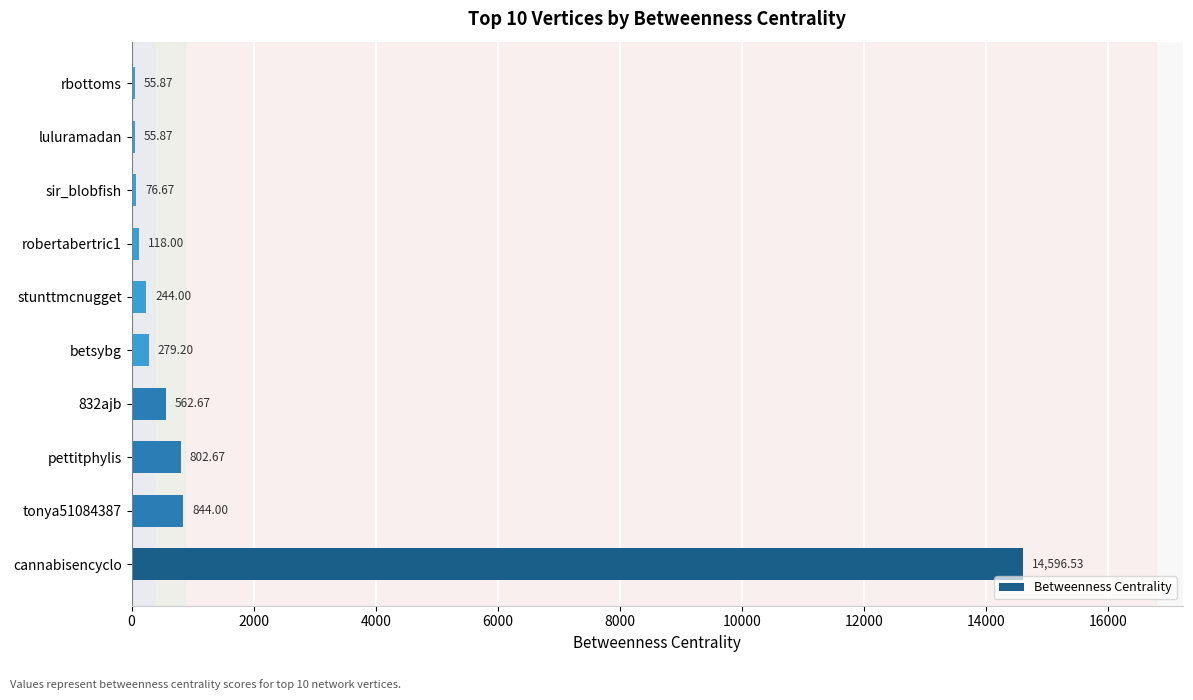

What is the change in value from tonya51084387 to stunttmcnugget?

-600.0